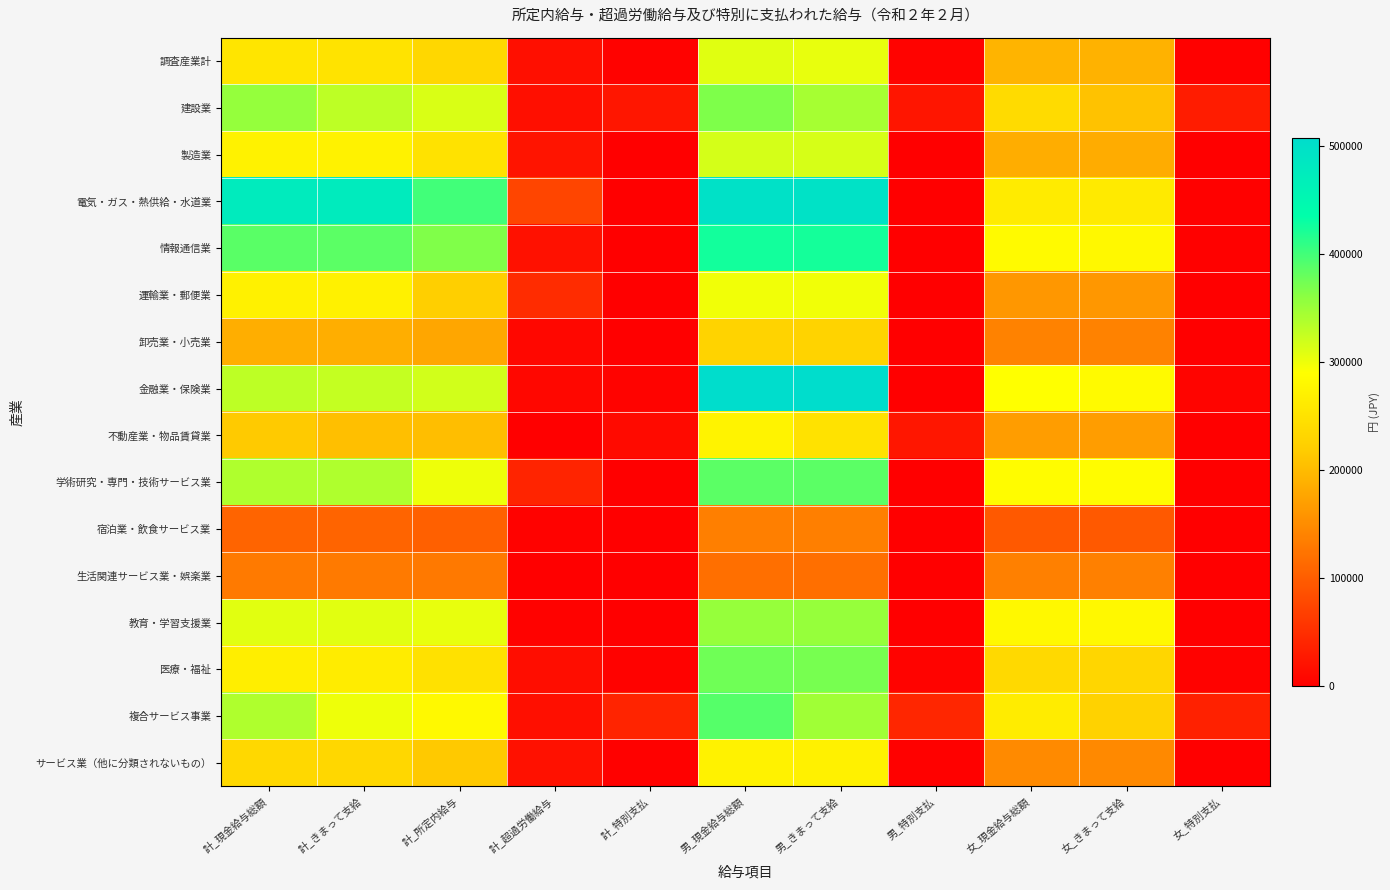

Rank the series by their maximum value, from lowest to highest.

宿泊業・飲食サービス業, 生活関連サービス業・娯楽業, 卸売業・小売業, サービス業（他に分類されないもの）, 不動産業・物品賃貸業, 運輸業・郵便業, 調査産業計, 製造業, 教育・学習支援業, 建設業, 医療・福祉, 学術研究・専門・技術サービス業, 複合サービス事業, 情報通信業, 電気・ガス・熱供給・水道業, 金融業・保険業